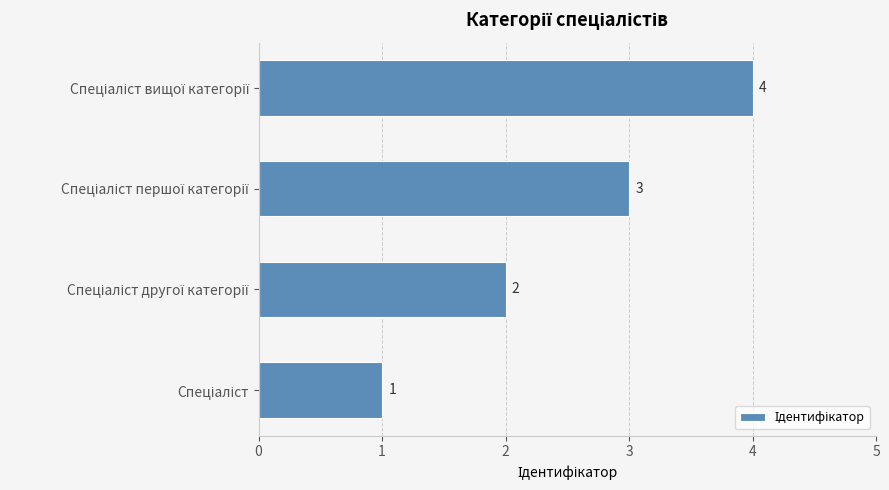

How many values are between 2 and 4?

3